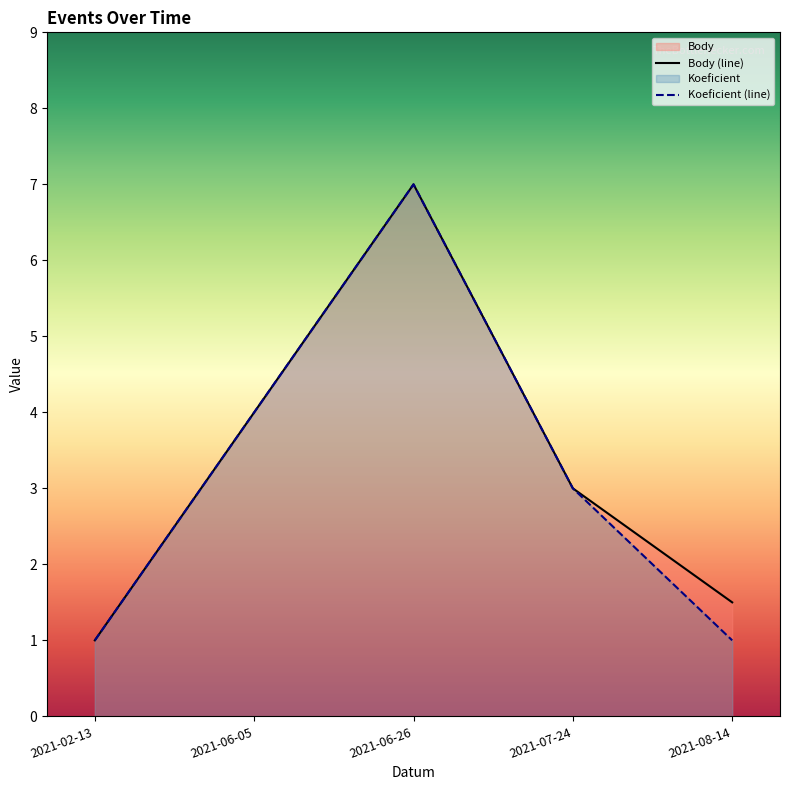

Reading left to right, transcribe all the data shown in this chart.

Body: 2021-02-13=1.0	2021-06-05=4.0	2021-06-26=7.0	2021-07-24=3.0	2021-08-14=1.5
Koeficient: 2021-02-13=1.0	2021-06-05=4.0	2021-06-26=7.0	2021-07-24=3.0	2021-08-14=1.0